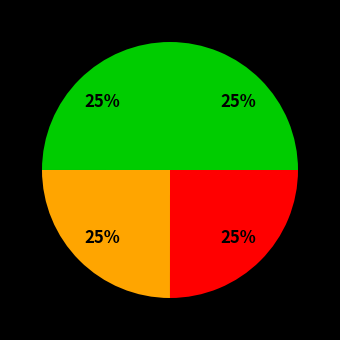

How many segments does this pie chart have?

4